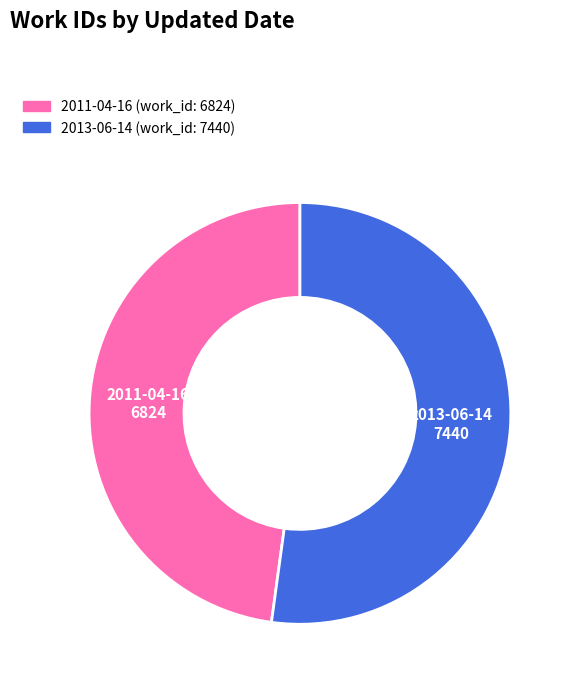

Is it true that 2011-04-16 is 55% of the pie?

False